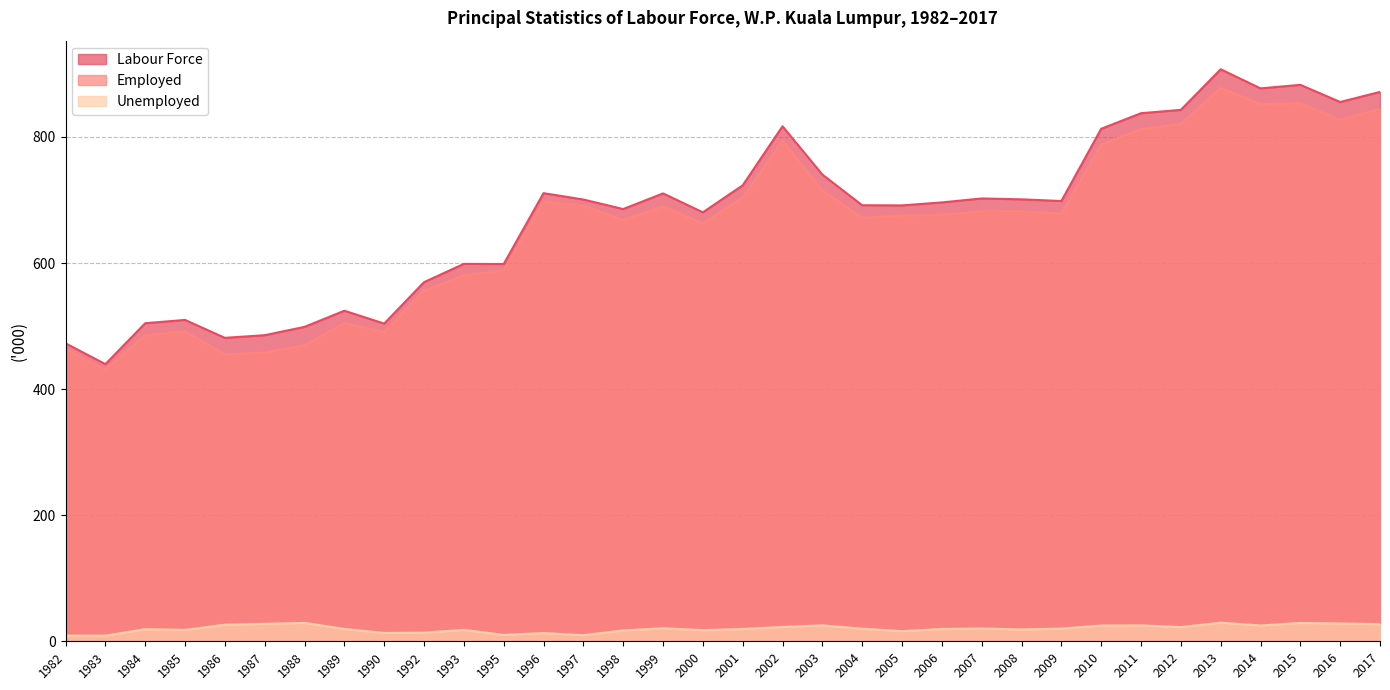

Which has a higher value, 1982 or 2003?

2003